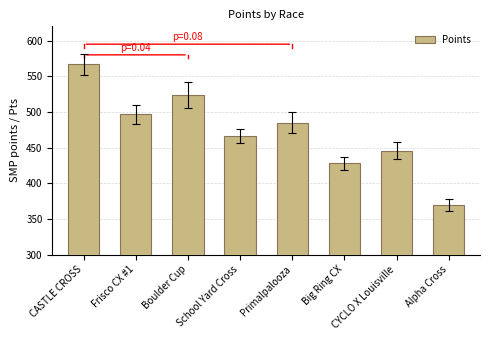

Rank the categories by value from lowest to highest.

Alpha Cross, Big Ring CX, CYCLO X Louisville, School Yard Cross, Primalpalooza, Frisco CX #1, Boulder Cup, CASTLE CROSS